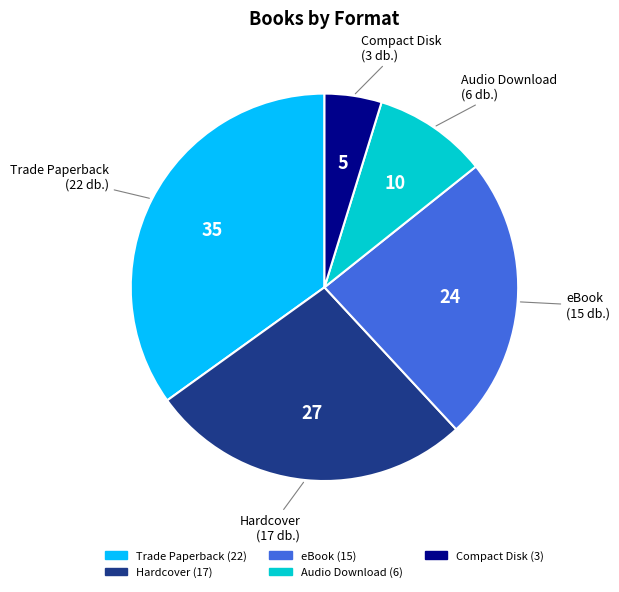

Rank the categories by value from highest to lowest.

Trade Paperback, Hardcover, eBook, Audio Download, Compact Disk